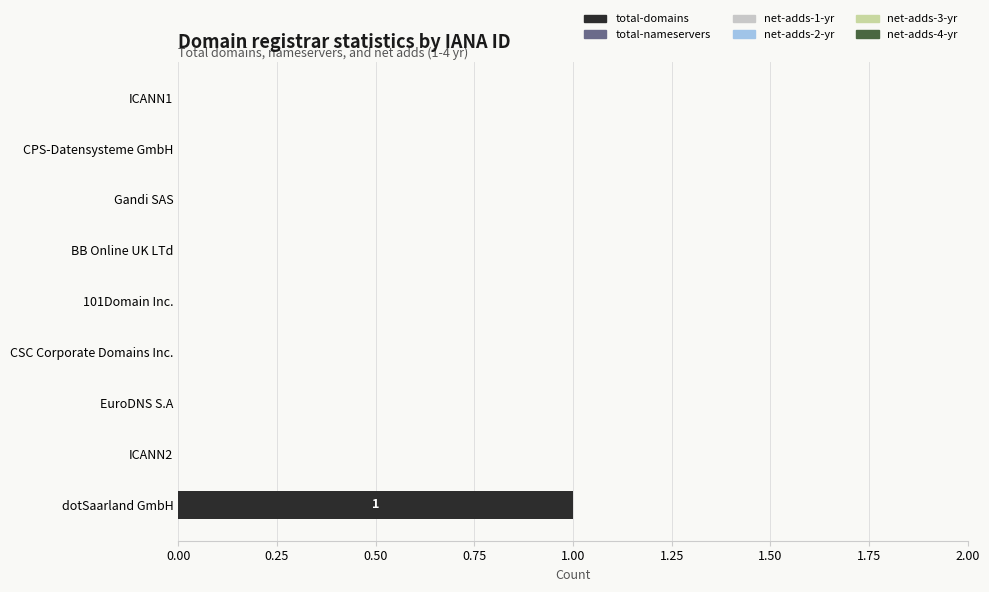

Reading top to bottom, what are all the values shown in this chart?

ICANN1=0	CPS-Datensysteme GmbH=0	Gandi SAS=0	BB Online UK LTd=0	101Domain Inc.=0	CSC Corporate Domains Inc.=0	EuroDNS S.A=0	ICANN2=0	dotSaarland GmbH=1